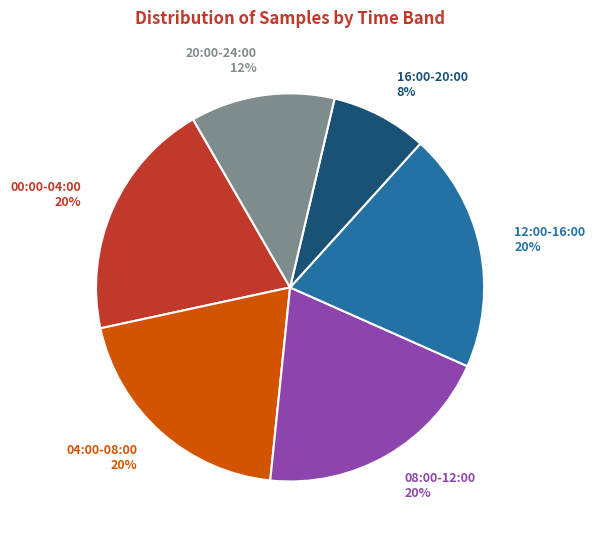

To the nearest percent, what is the average slice percentage?

17%